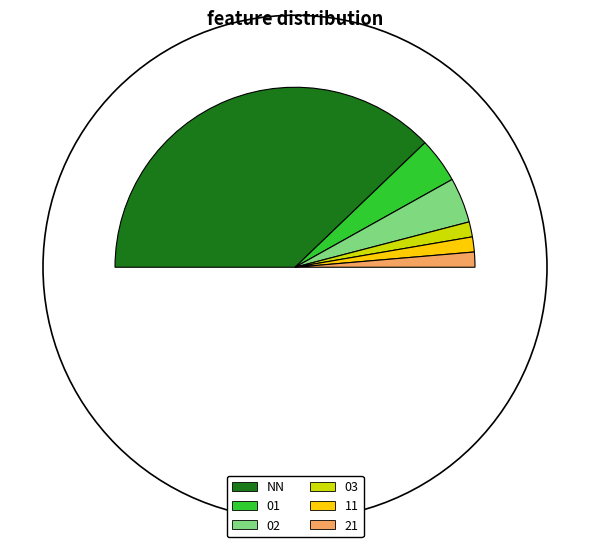

What is the change in value from NN to 21?

-27